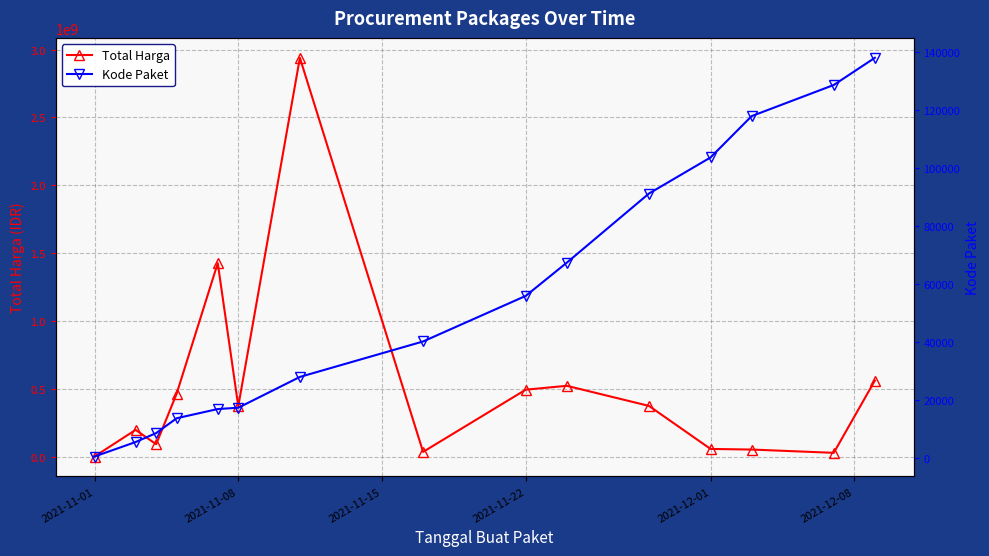

How many lines are shown in the chart?

2